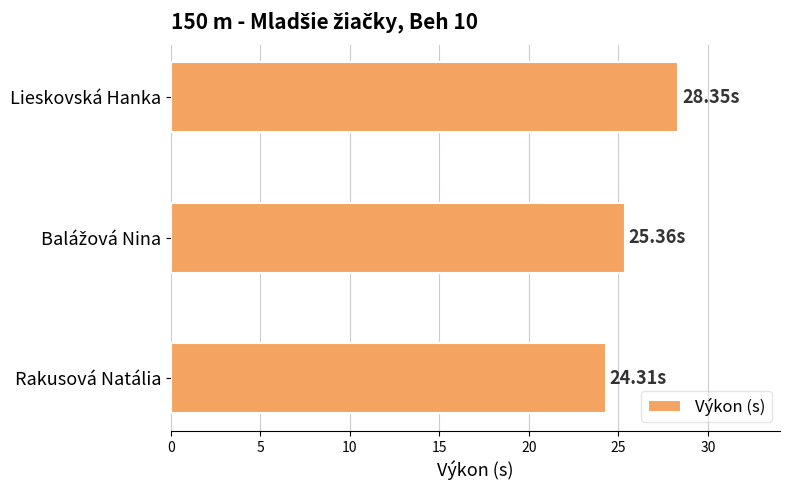

What is the average value?

26.0